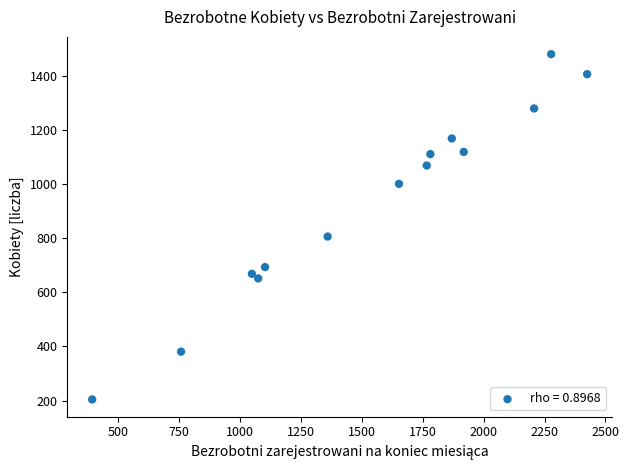

What Y value in the scatter plot is closest to 843?

807